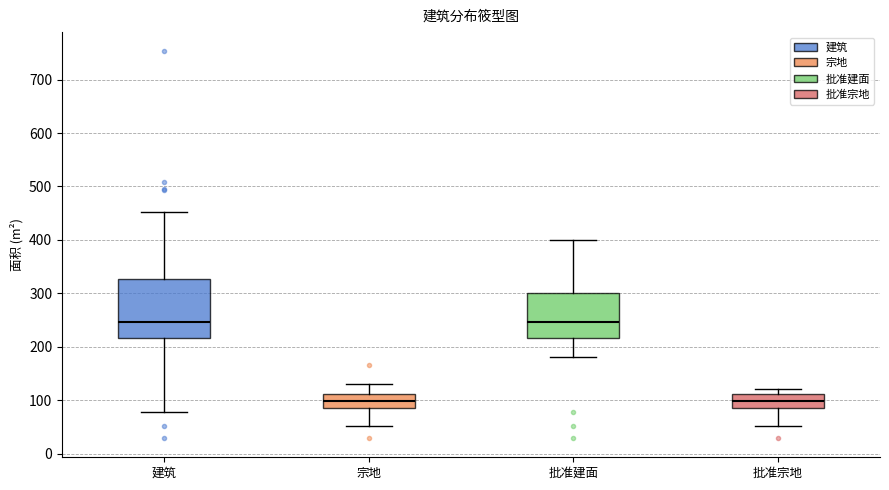

Where does the upper whisker of the box for 建筑 end on the y-axis? The values are not printed on the chart, so give them approximately, as read against the axis.

450